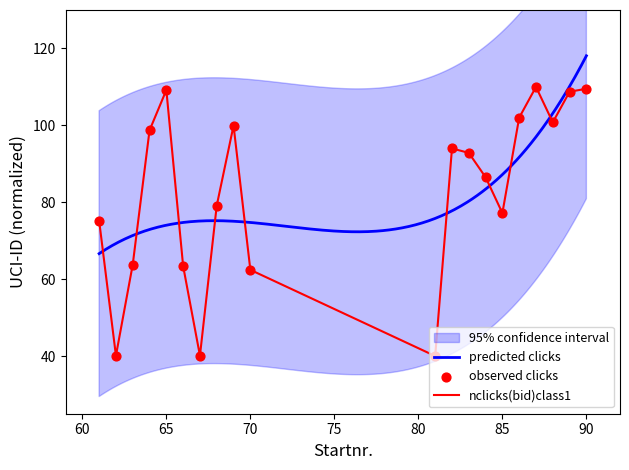

What is the ratio of the value at 85 to the value at 63?

1.2